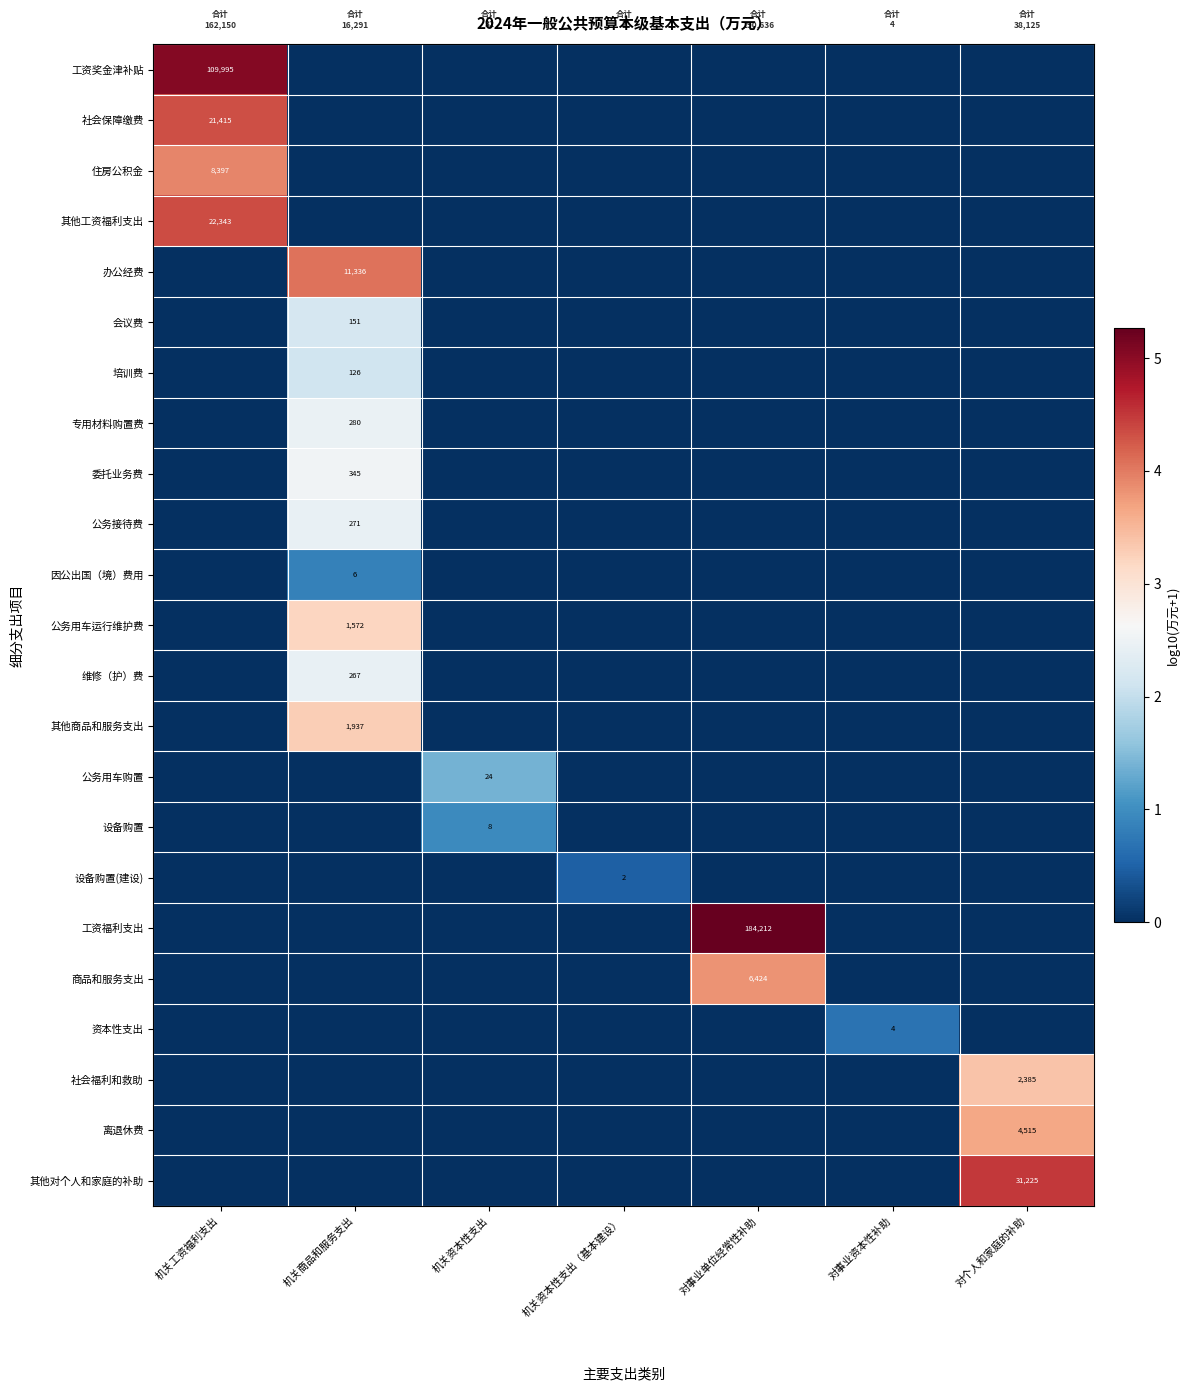

At which category is the sum across all series the highest?

机关商品和服务支出